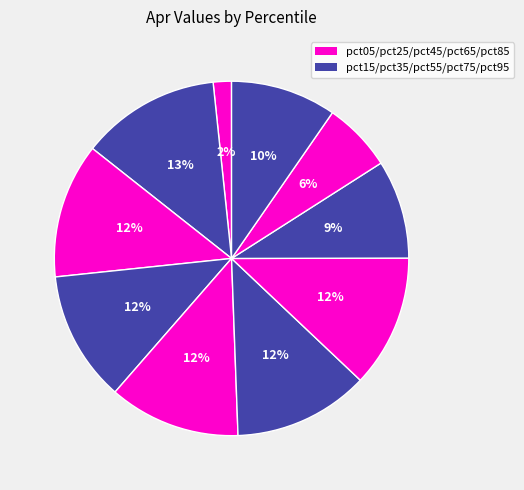

Count the number of slices in the pie.

10